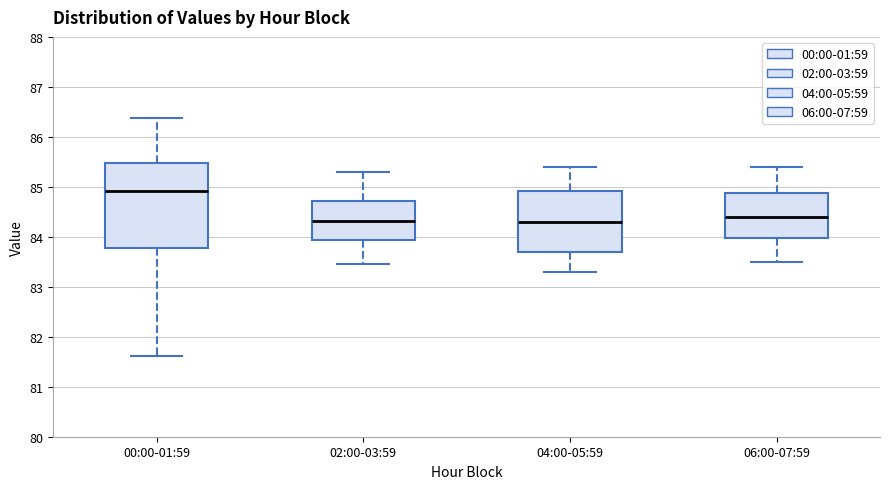

Where does the lower whisker of the box for 02:00-03:59 end on the y-axis? The values are not printed on the chart, so give them approximately, as read against the axis.

83.5